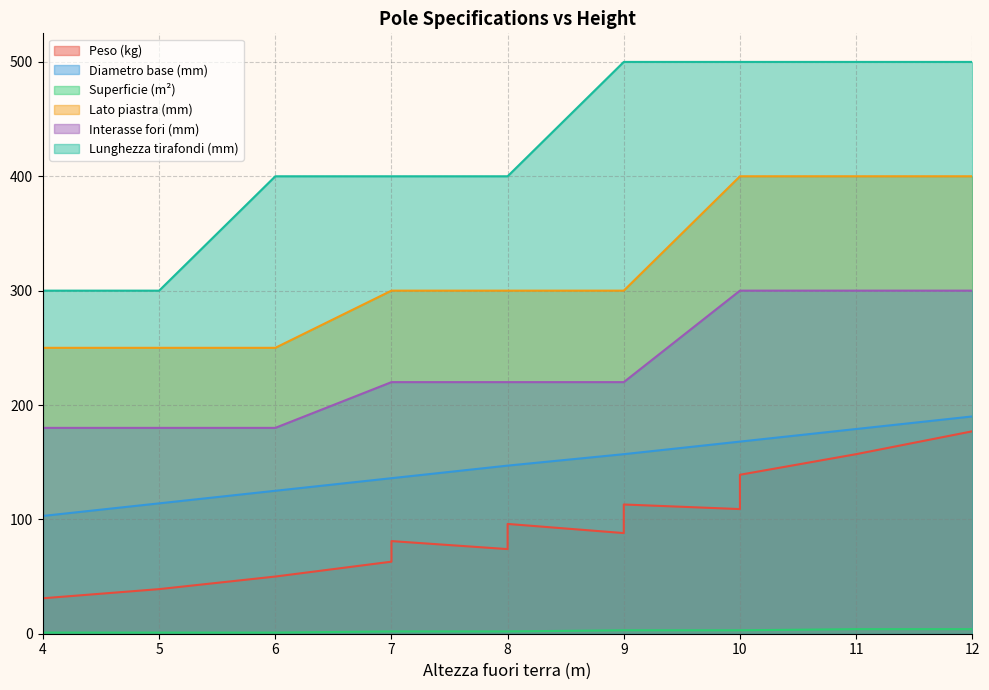

What is the spread (max minus min) of values at 6?

399